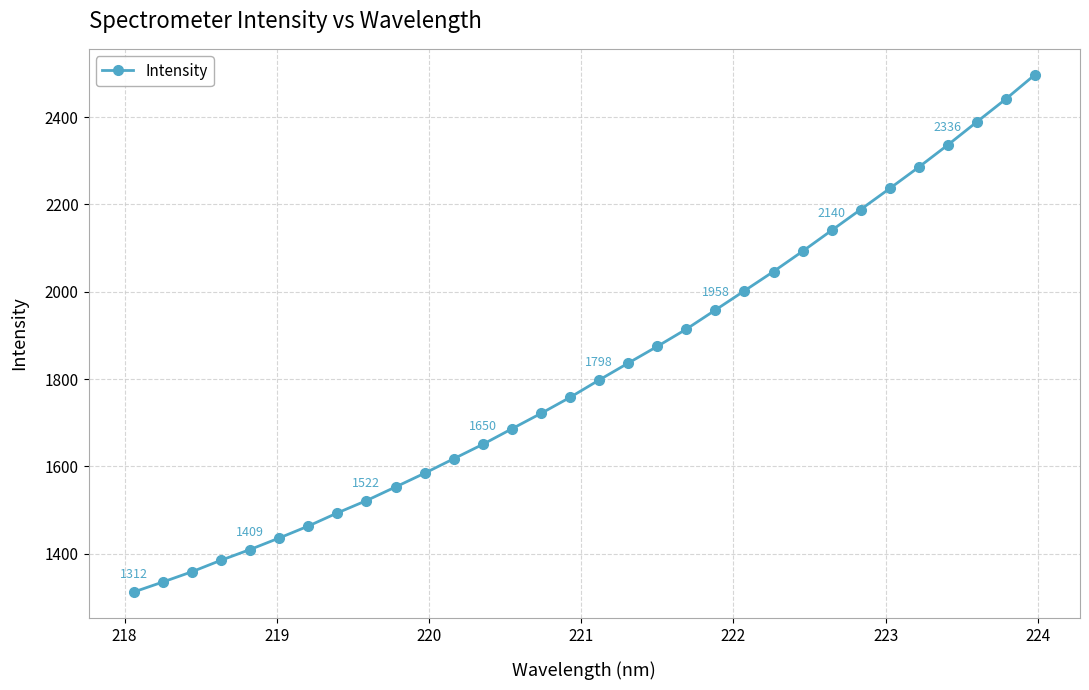

What is the sum of all values?

58319.1